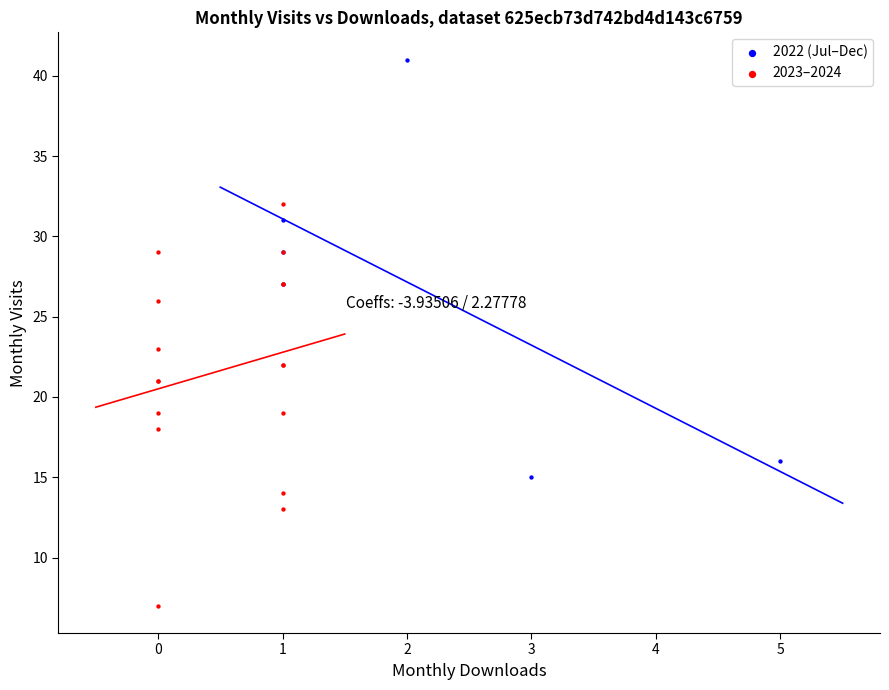

Which series has the widest spread of Y values?

2022 (Jul–Dec)